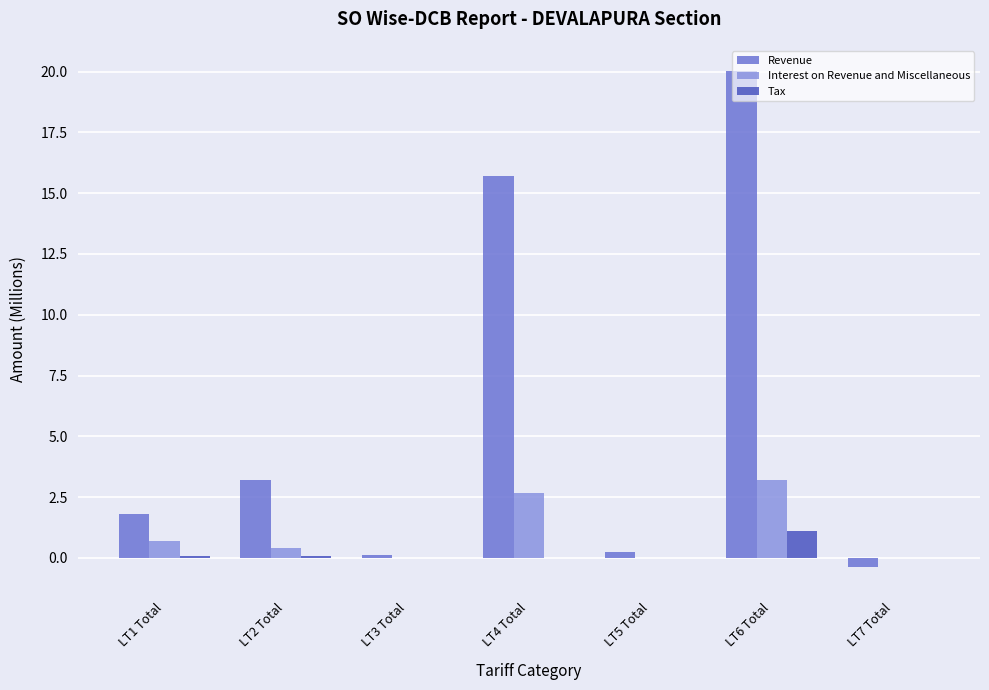

Where is Revenue nearest to the value 9?

LT2 Total